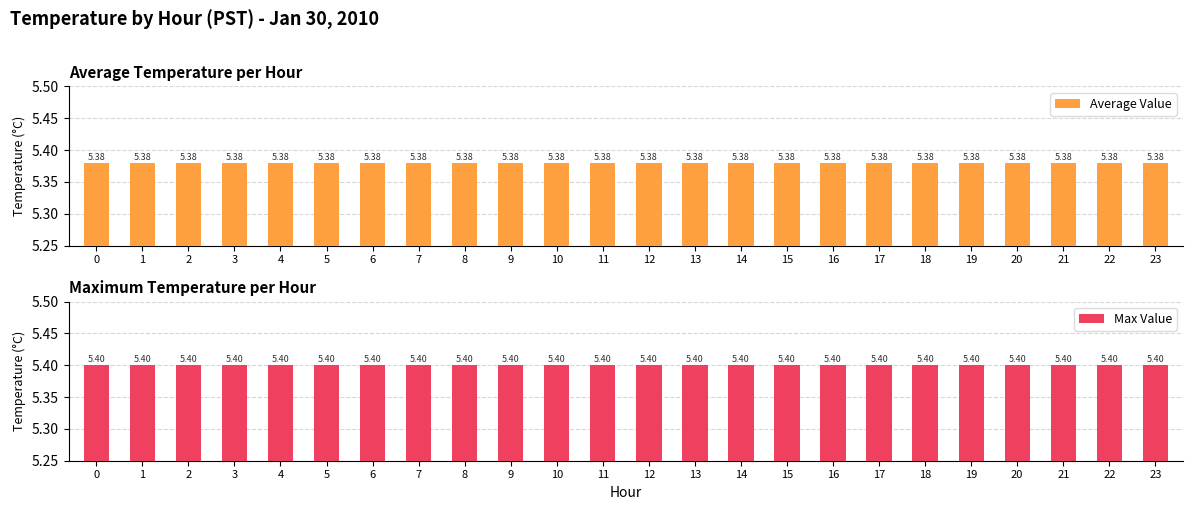

Rank the series by their maximum value, from highest to lowest.

Max Value, Average Value